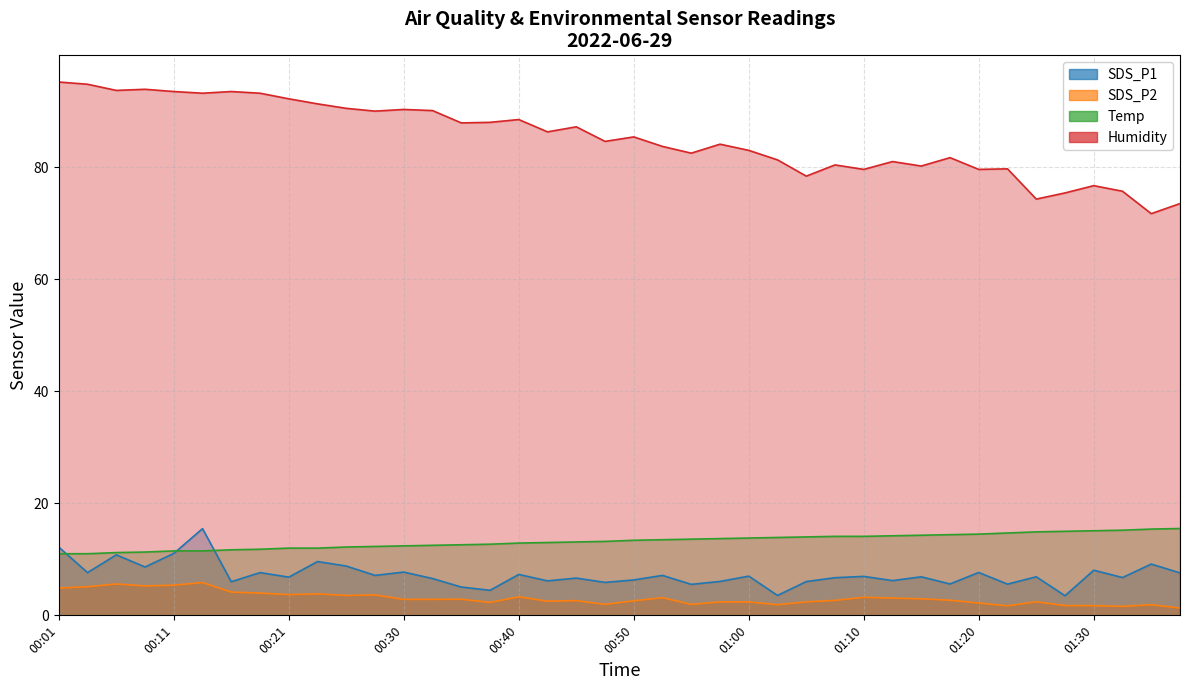

Which series changed the most between 00:43 and 00:45?

Humidity